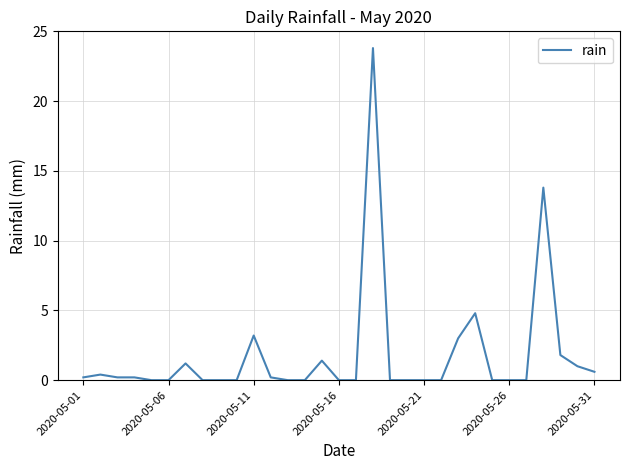

What is the difference between the maximum and minimum values?

23.8